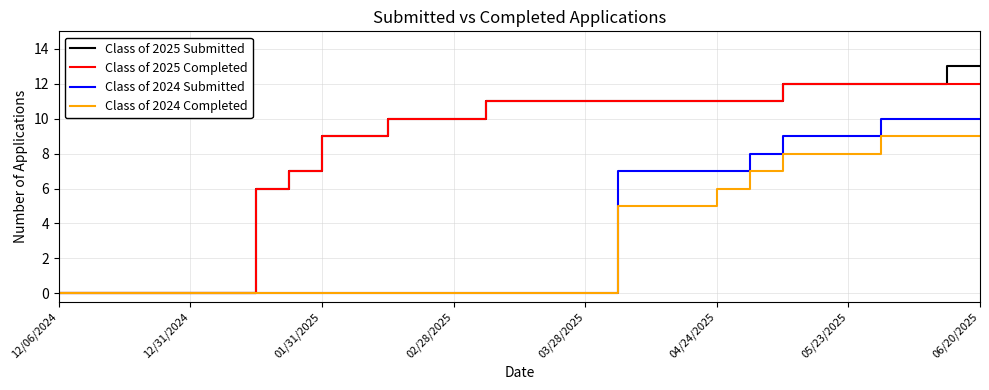

What is the highest value of the Class of 2024 Completed series?

9